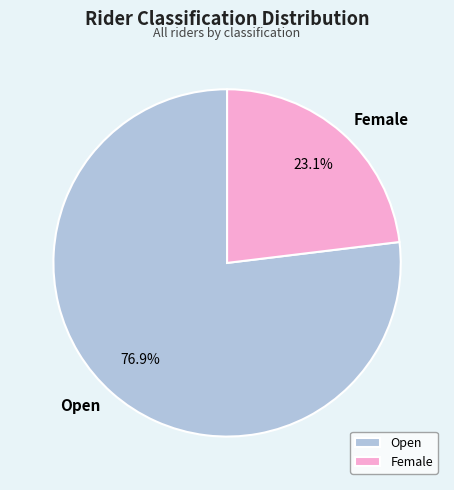

Rank the categories by value from lowest to highest.

Female, Open